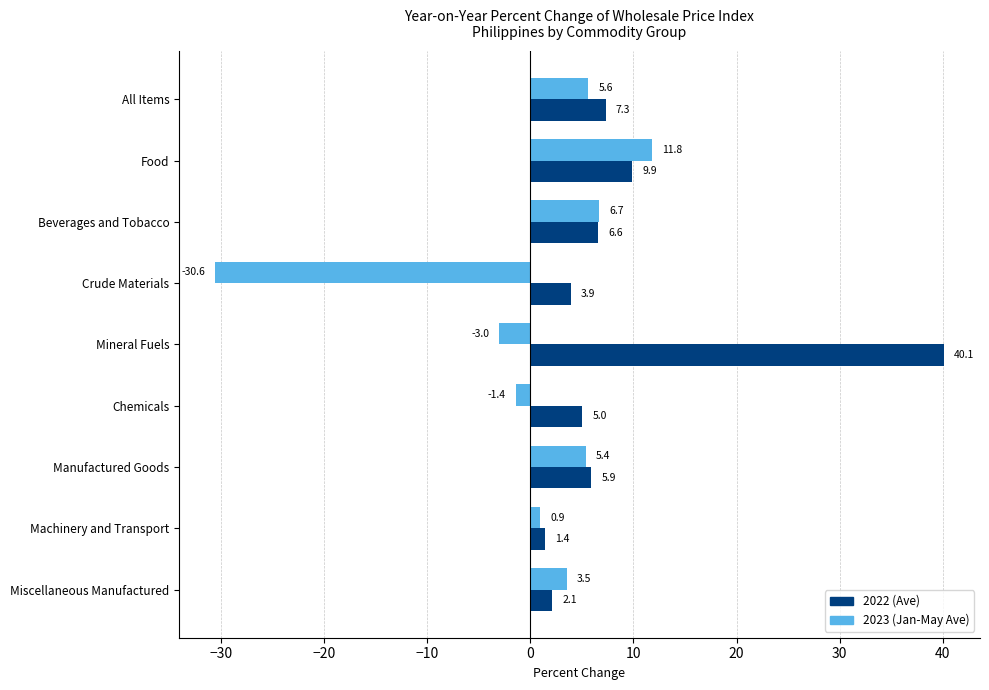

List the series in order of their peak value, lowest first.

2023 (Jan-May Ave), 2022 (Ave)